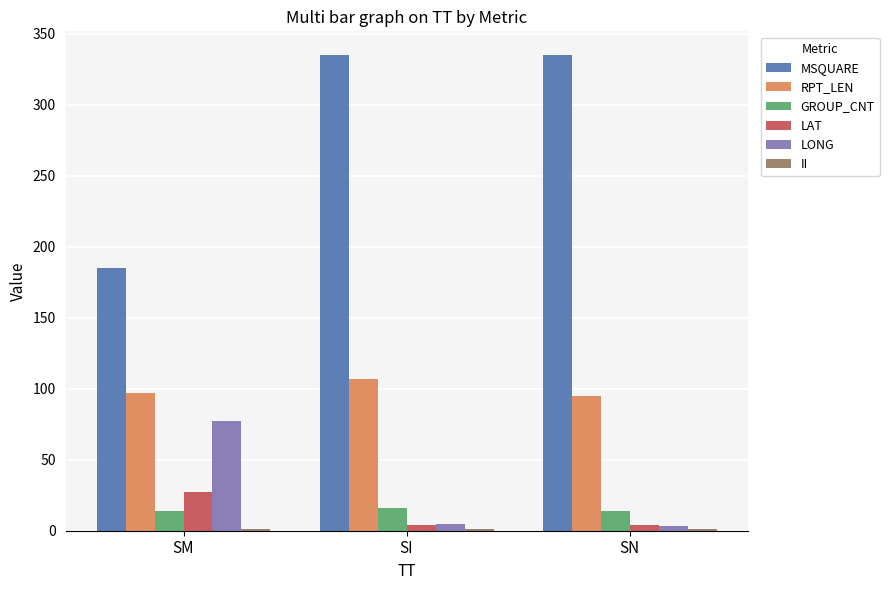

Is it true that RPT_LEN equals 34 at SI?

False